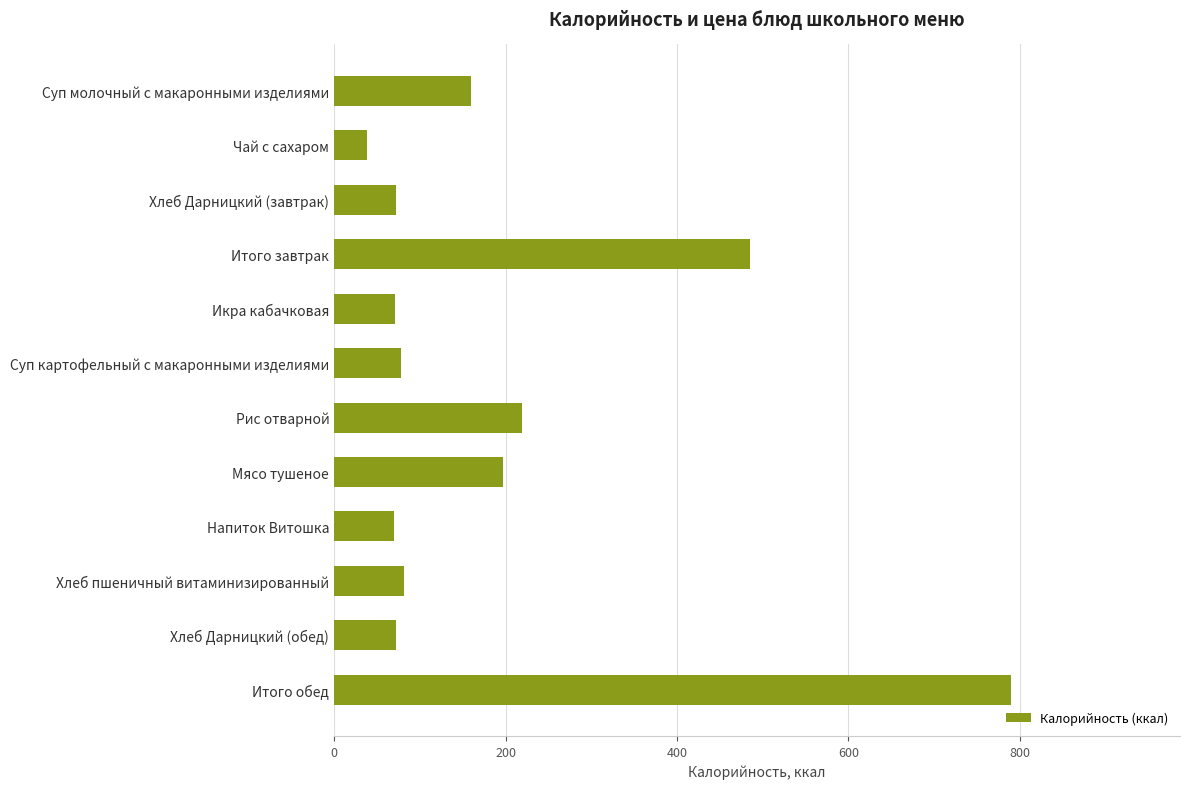

How many series are shown in this chart?

1